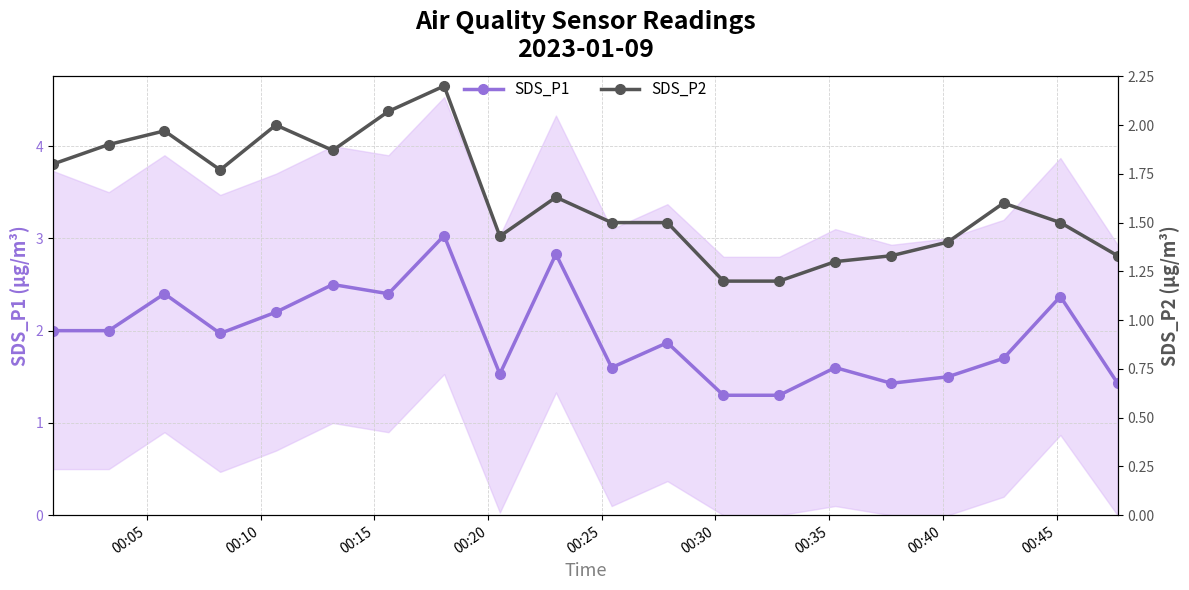

Rank the series by their maximum value, from lowest to highest.

SDS_P2, SDS_P1